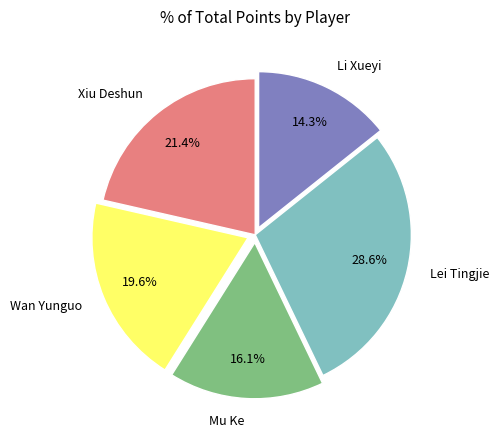

The Mu Ke slice represents 16% of the pie. True or false?

True